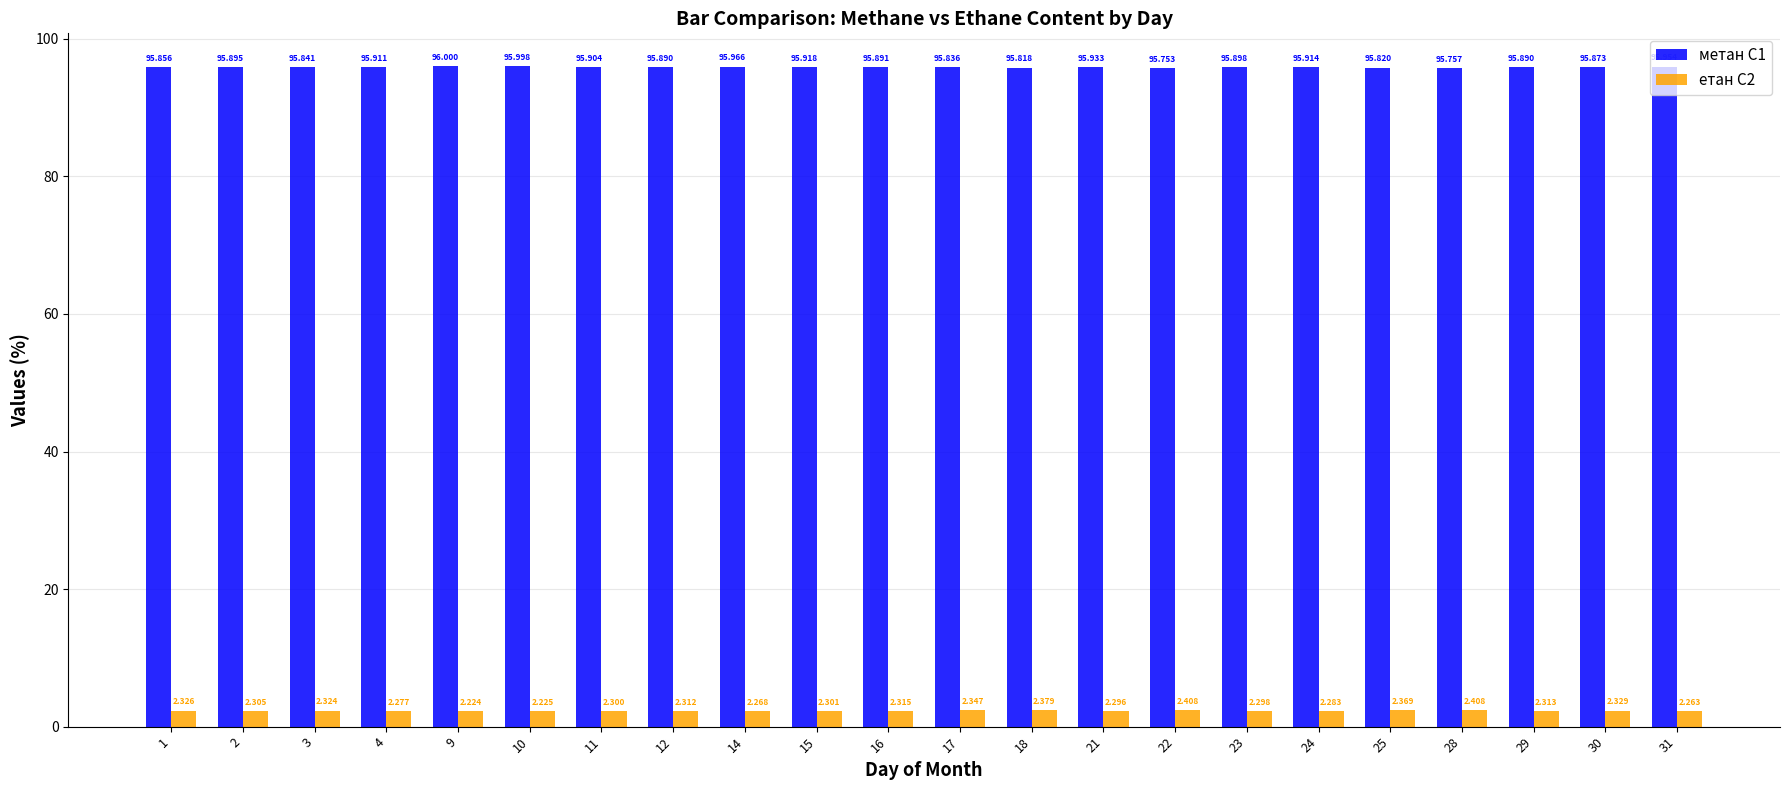

Between 1 and 22, which series saw the biggest shift?

метан C1